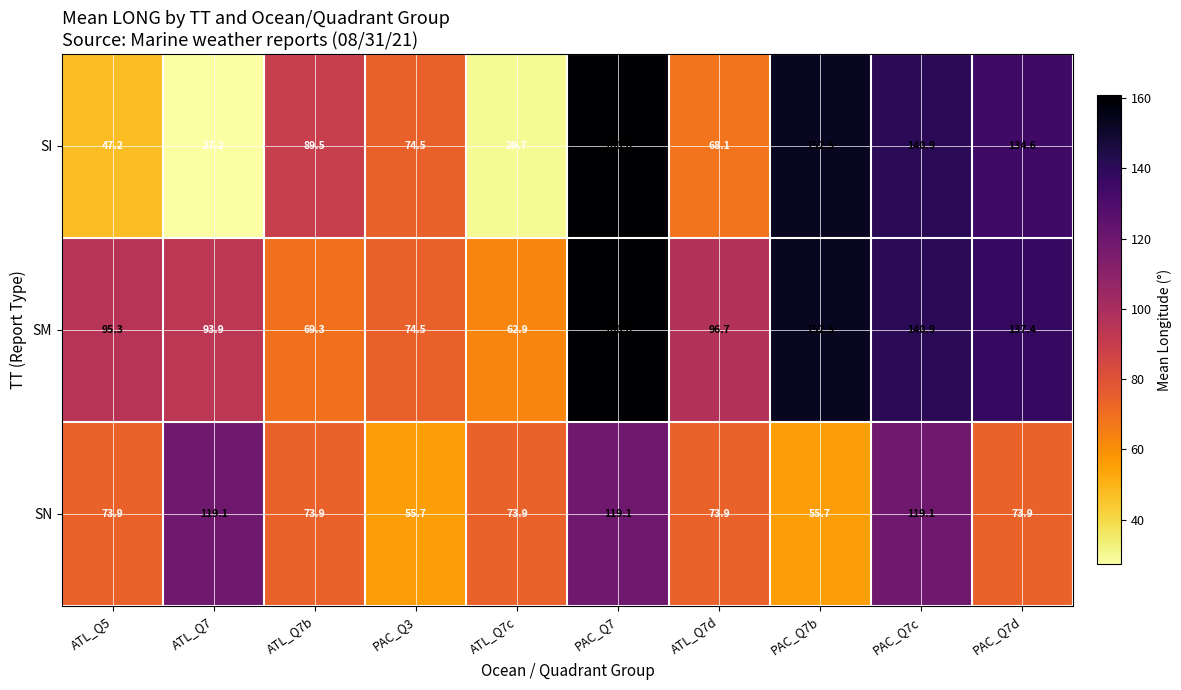

What is the difference between the maximum and minimum values in the SM series?

97.9